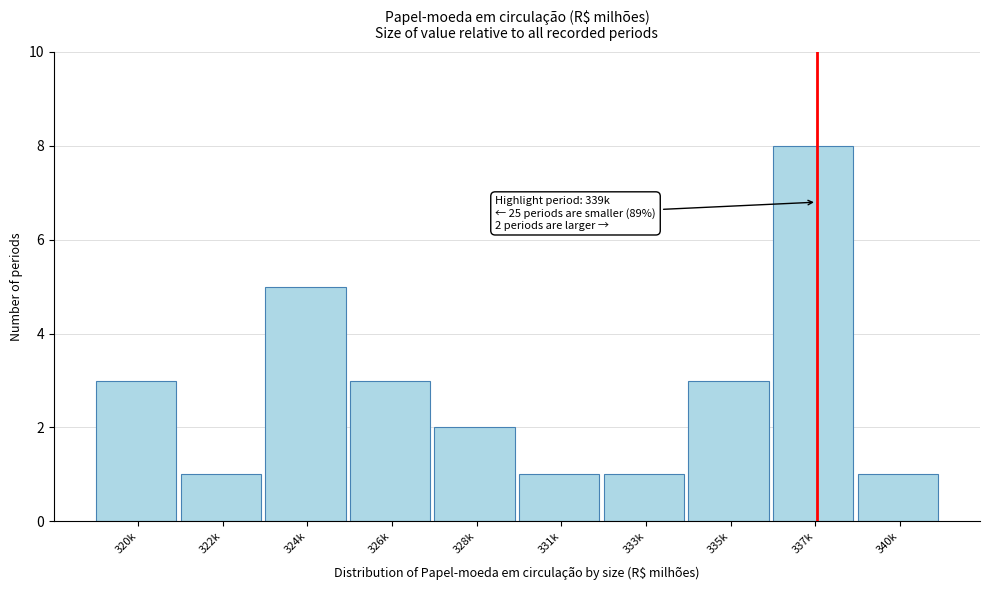

Reading left to right, list all the values displayed in this chart.

3	1	5	3	2	1	1	3	8	1